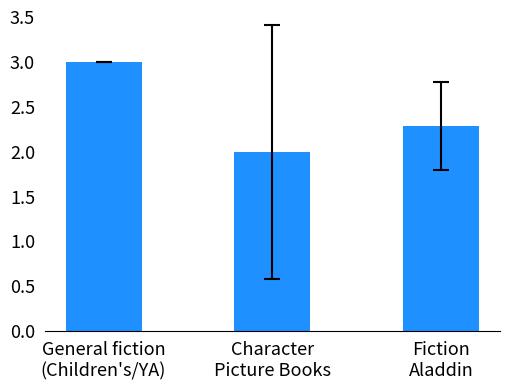

Read the value at Fiction
Aladdin.

2.3